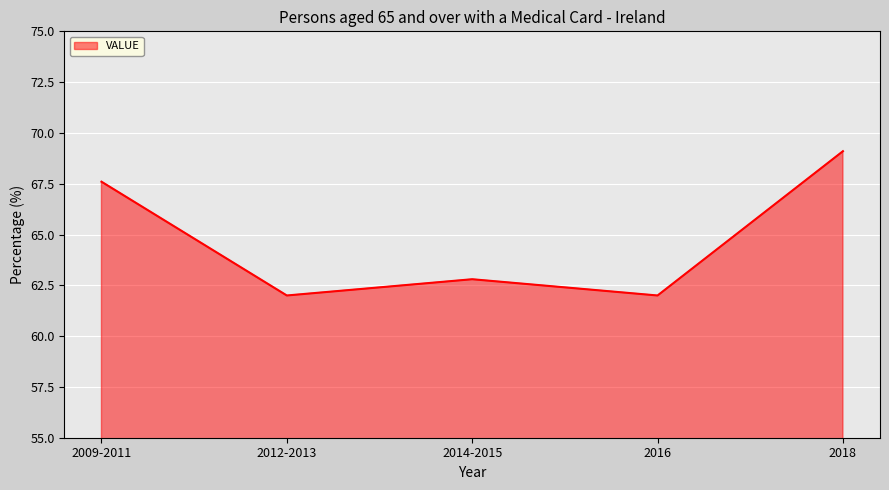

Where is the data nearest to the value 65?

2014-2015